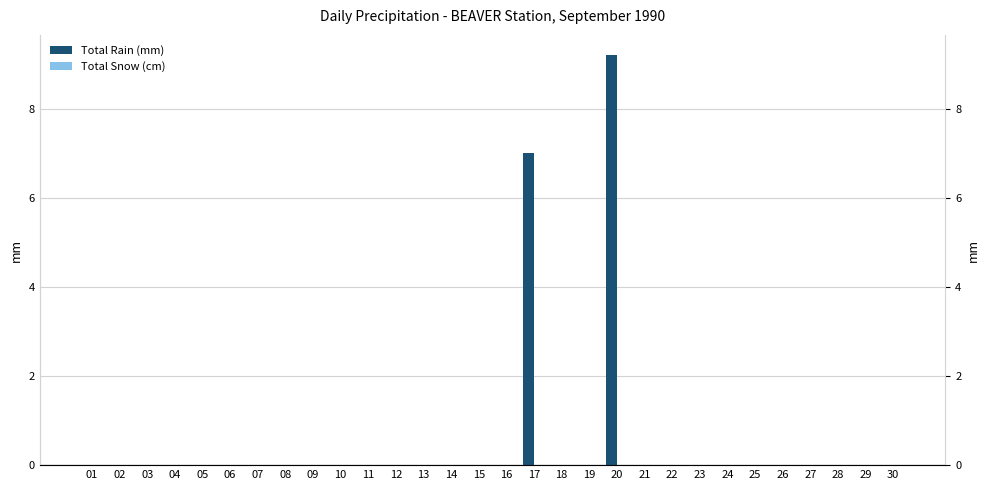

What is the maximum value shown in the chart?

9.2